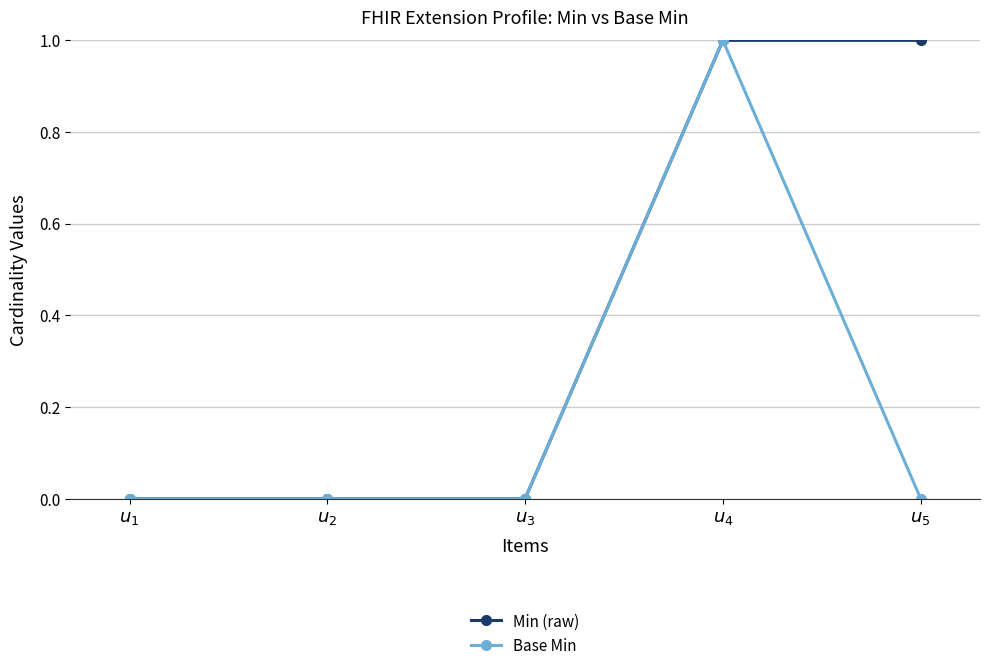

What is the label of the 2nd point from the right?

$u_{4}$